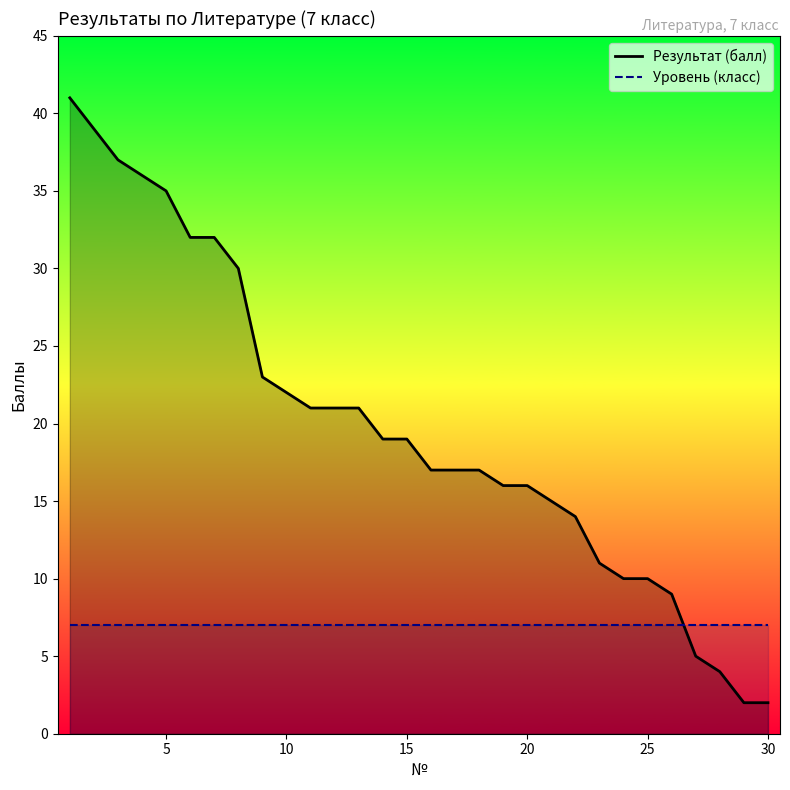

What is the difference between the maximum and minimum values in the Результат (балл) series?

39